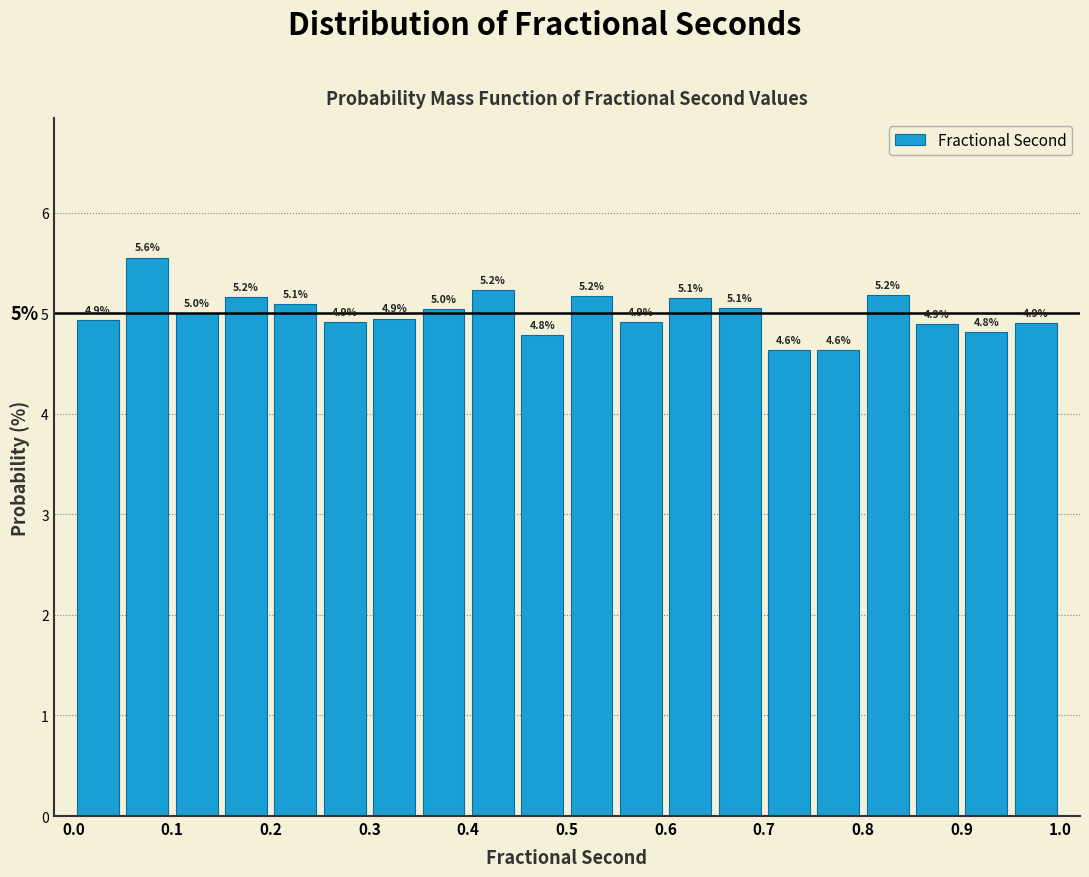

Which range on the x-axis has the tallest bar?

0.05 to 0.10